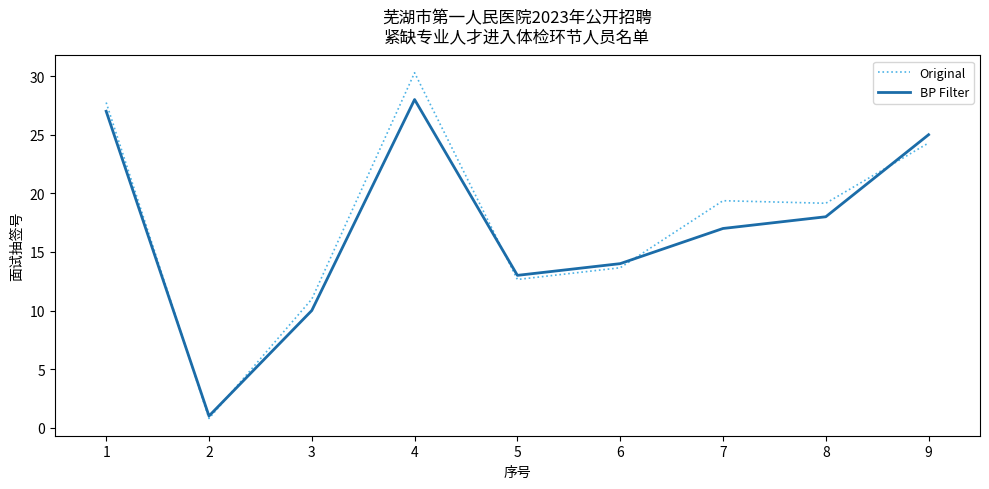

Is the value of Original at 2 greater than the value of BP Filter at 3?

No